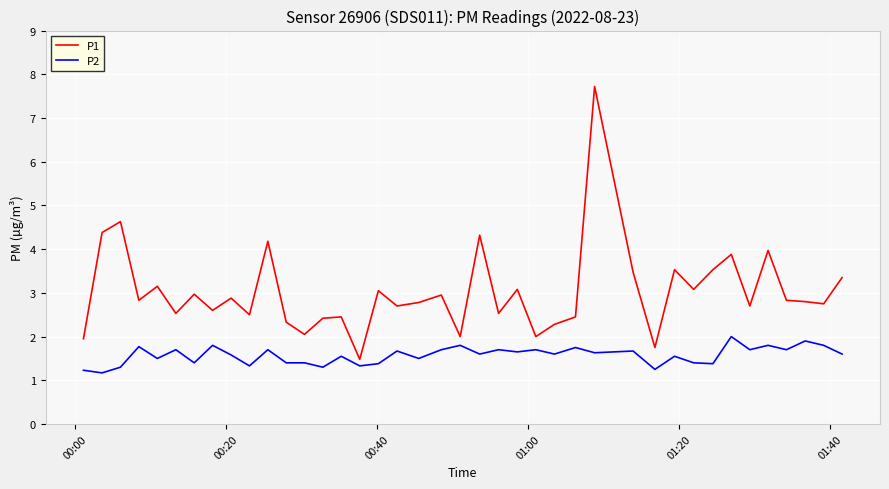

Which series has the largest range (max minus min)?

P1